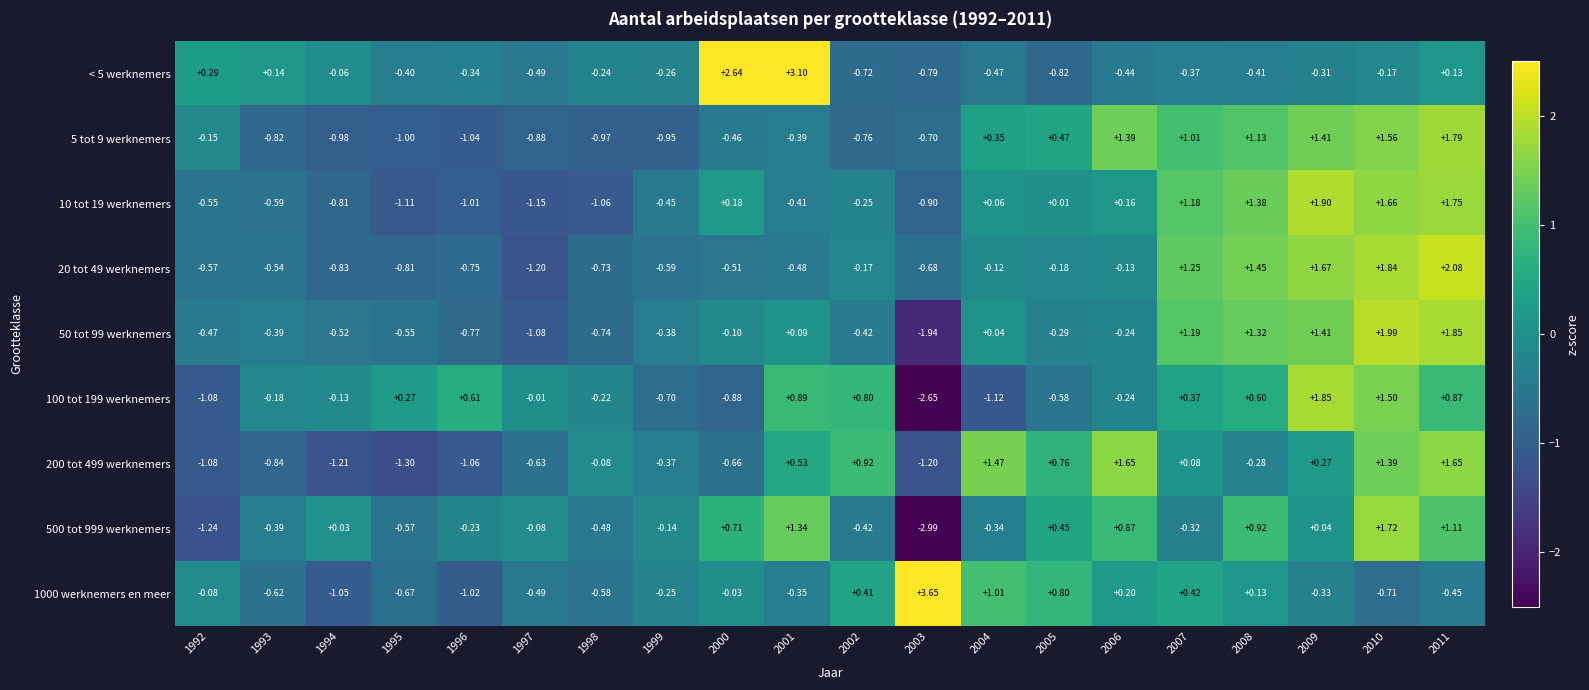

Is the value of 50 tot 99 werknemers at 2003 greater than the value of < 5 werknemers at 2000?

No